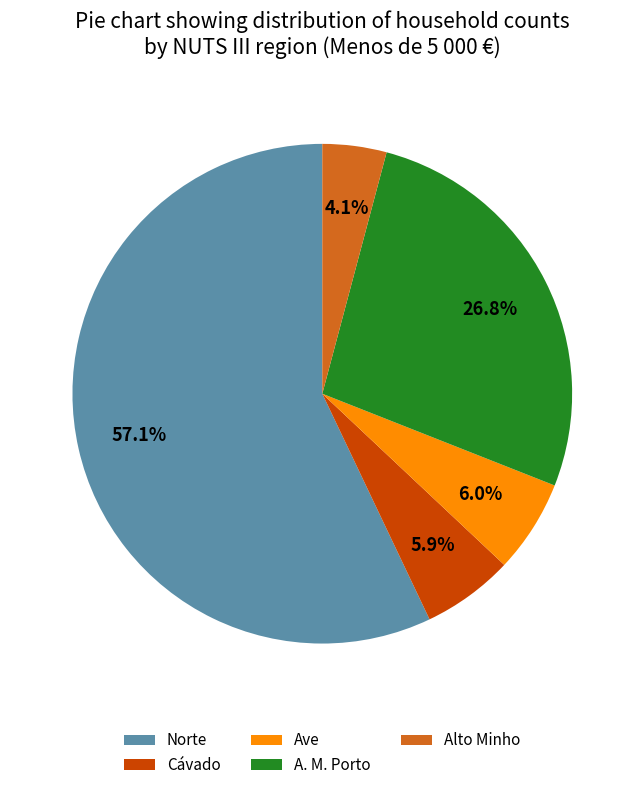

How many segments does this pie chart have?

5